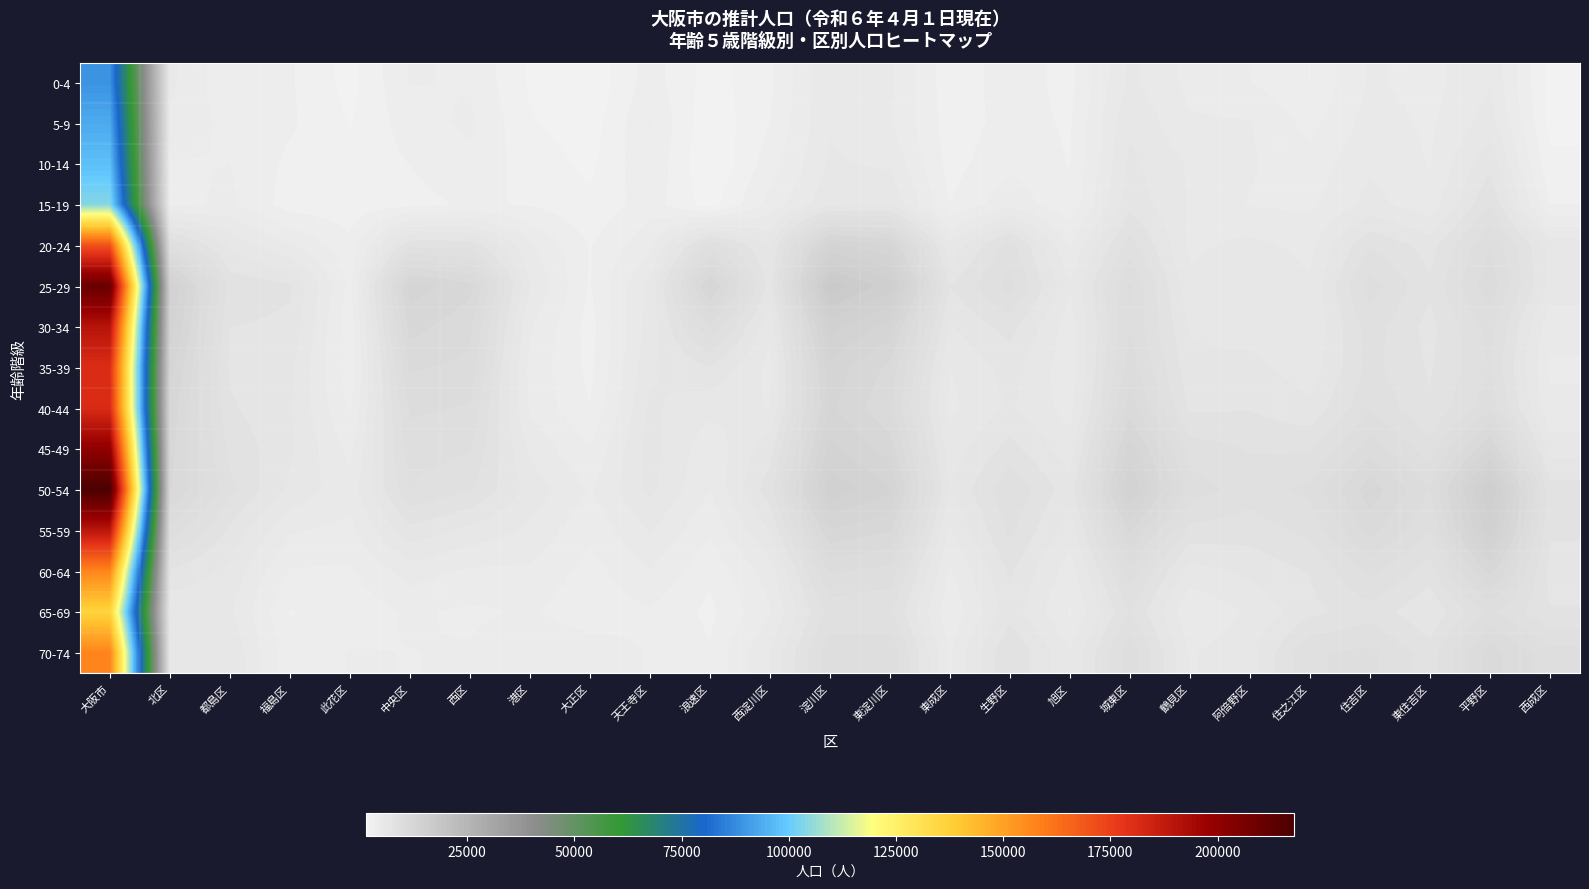

Which series changed the most between 福島区 and 中央区?

25-29